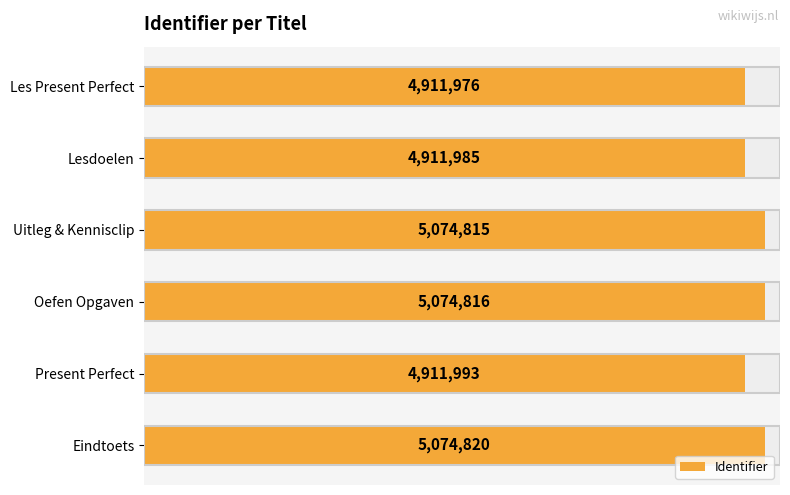

Does the chart contain any negative values?

No